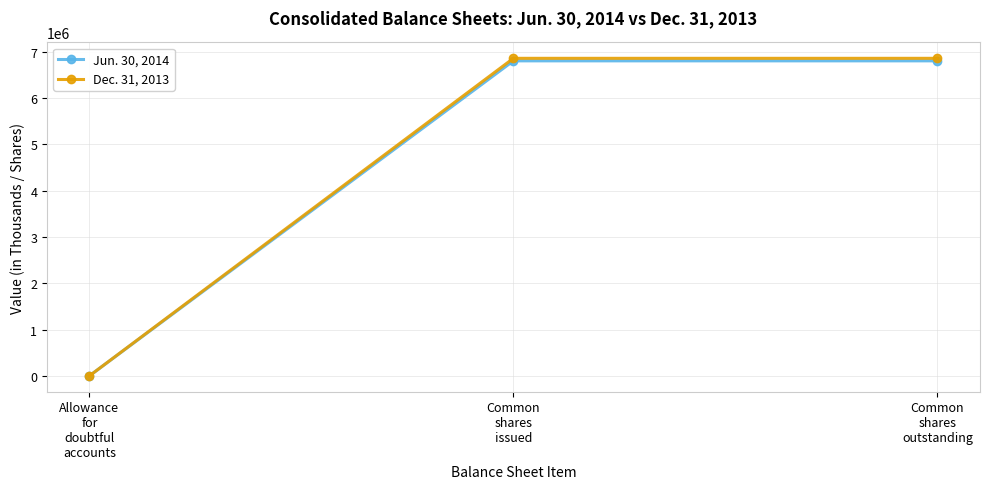

List the series in order of their overall mean, highest first.

Dec. 31, 2013, Jun. 30, 2014